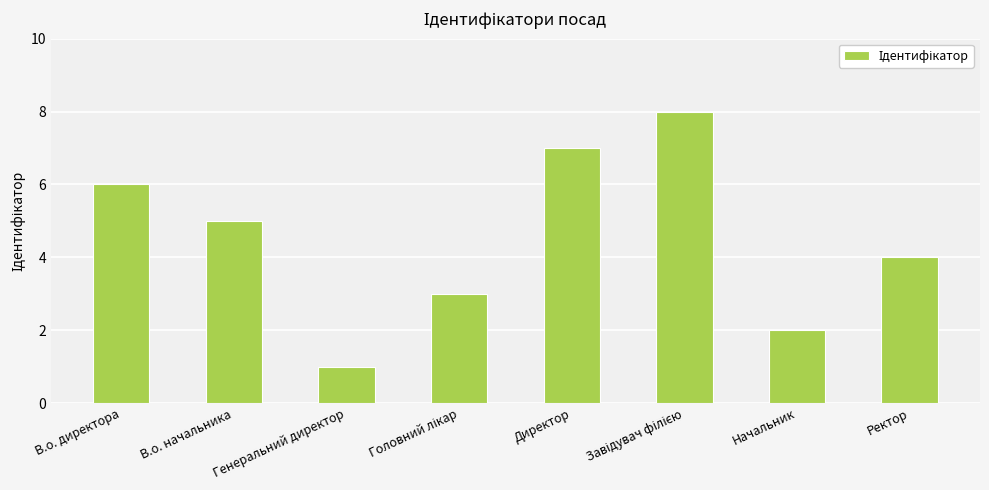

What is the change in value from Генеральний директор to Ректор?

+3